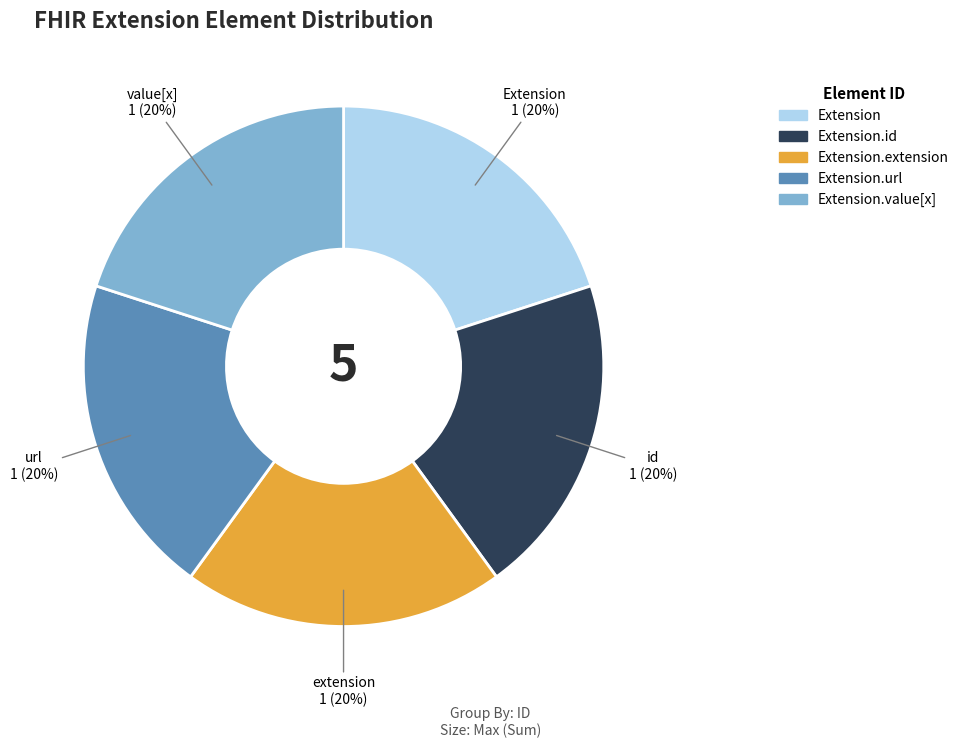

Is there any slice that represents more than half of the pie?

No